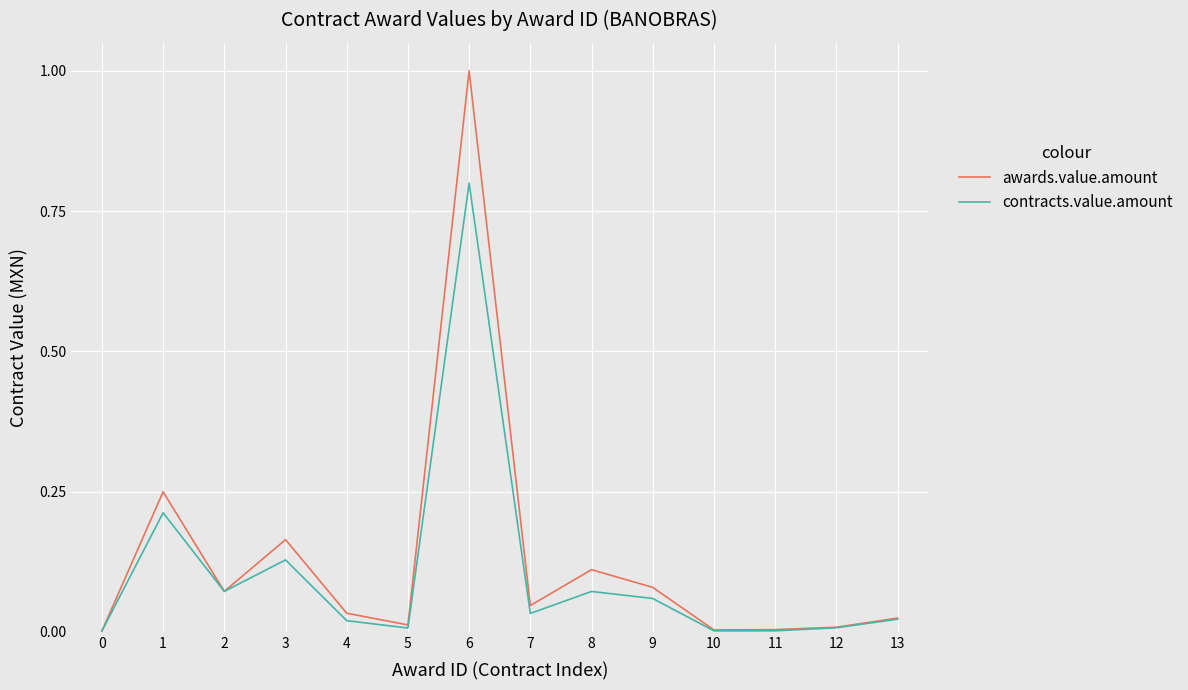

Rank the series by their maximum value, from highest to lowest.

awards.value.amount, contracts.value.amount